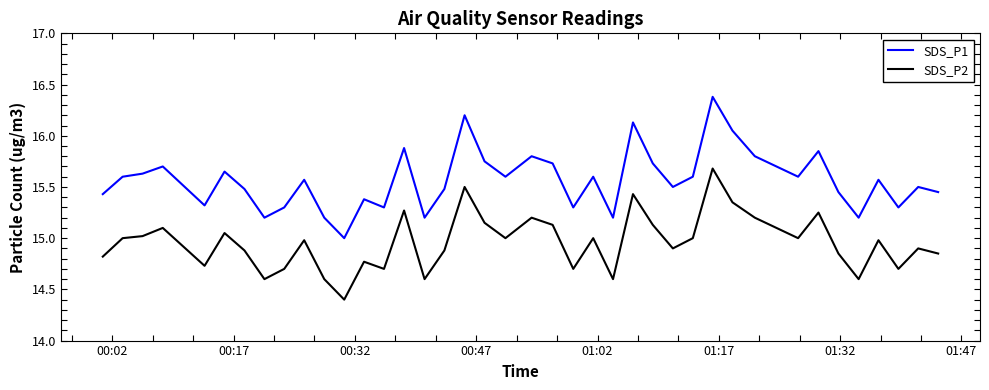

What are all the series names shown in the legend?

SDS_P1, SDS_P2